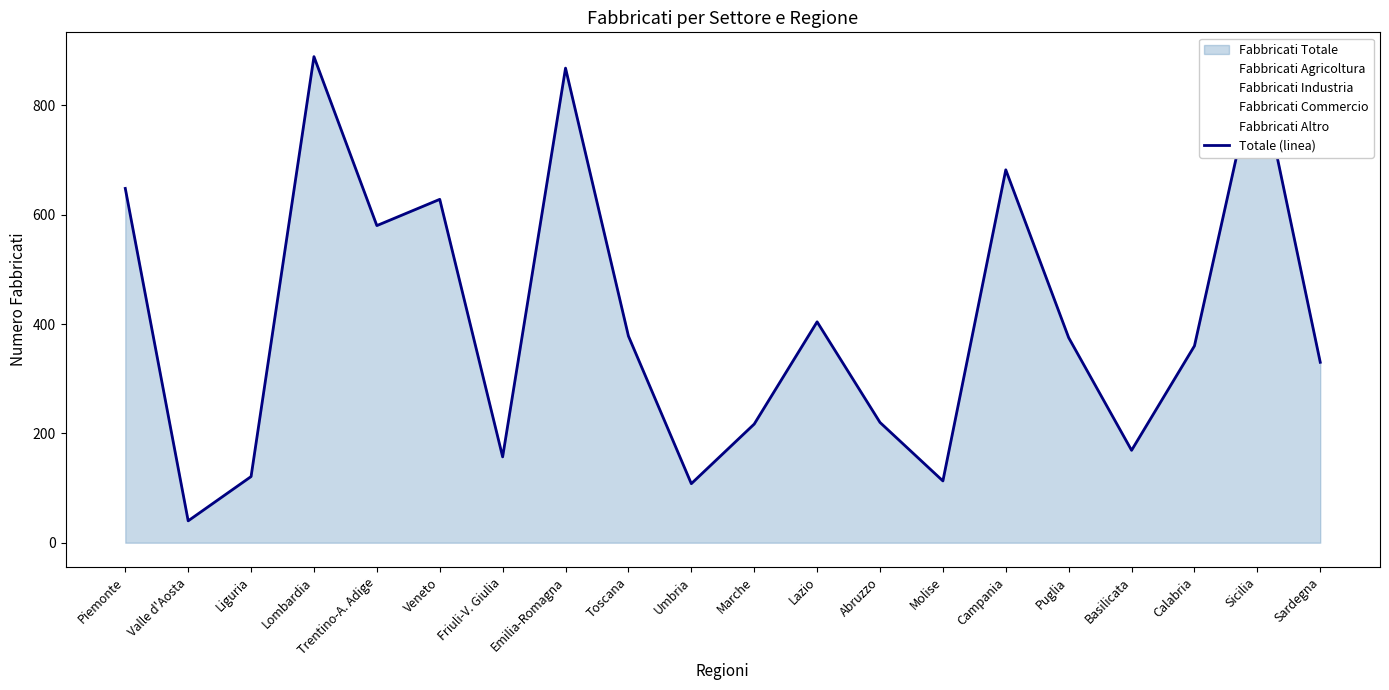

What is the ratio of the value at Friuli-V. Giulia to the value at Basilicata?

0.9